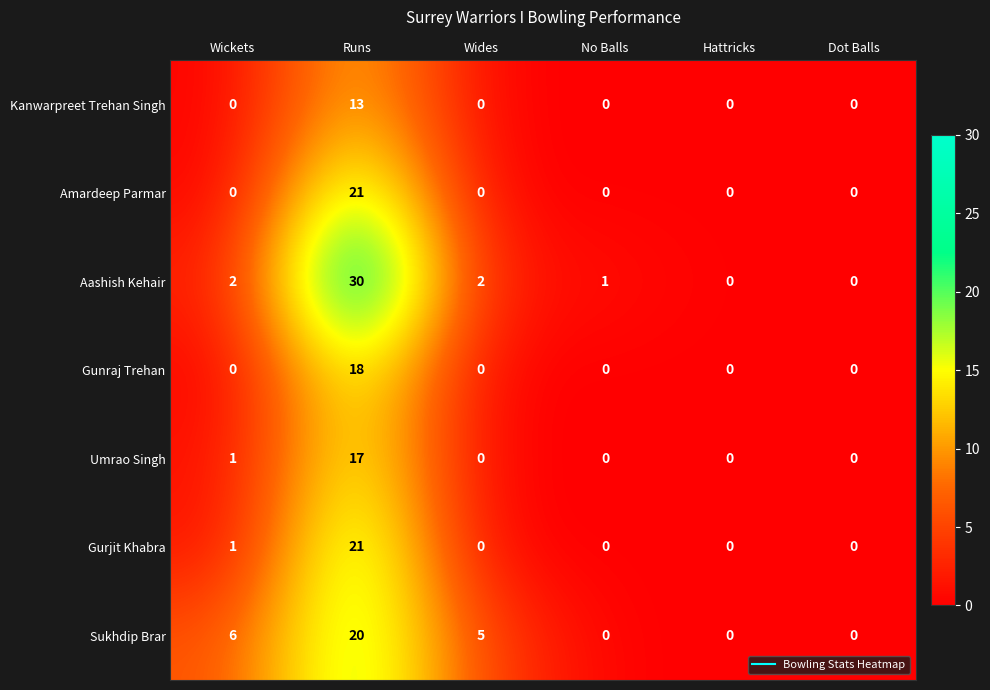

True or false: Aashish Kehair has a value of 2 at Wickets.

True